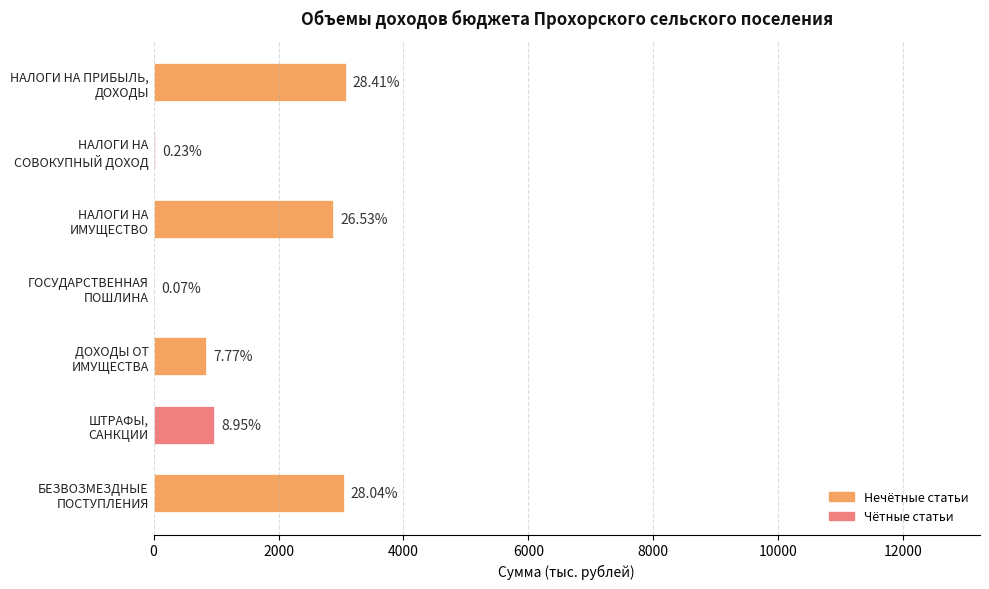

What is the difference between the second highest and second lowest values?

3015.9